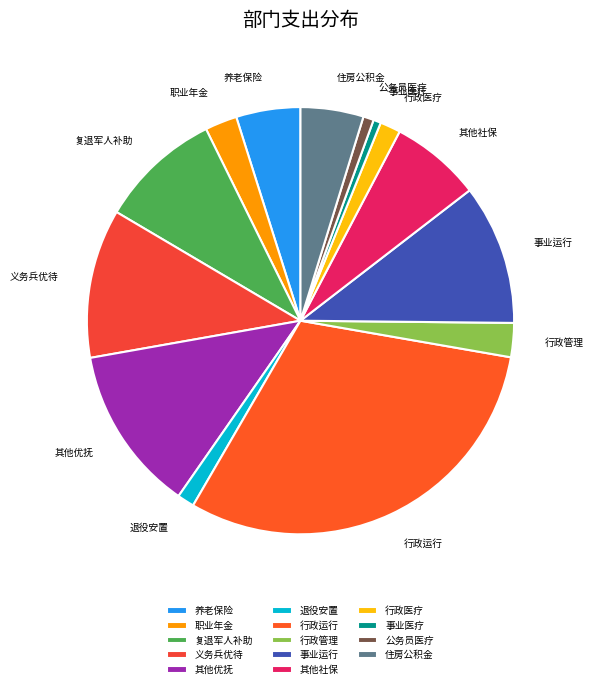

Which category has the biggest portion of the pie?

行政运行